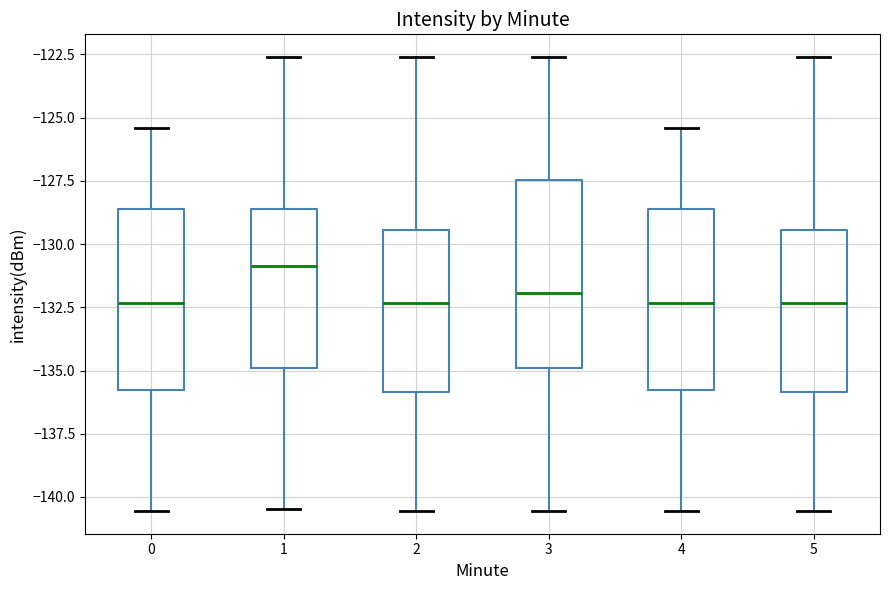

Where does the lower whisker of the box at x = 2 end on the y-axis? The values are not printed on the chart, so give them approximately, as read against the axis.

-140.5